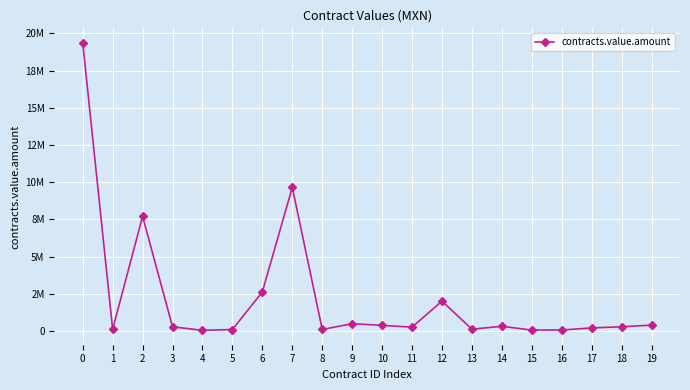

What is the sum of all values?

44448519.2